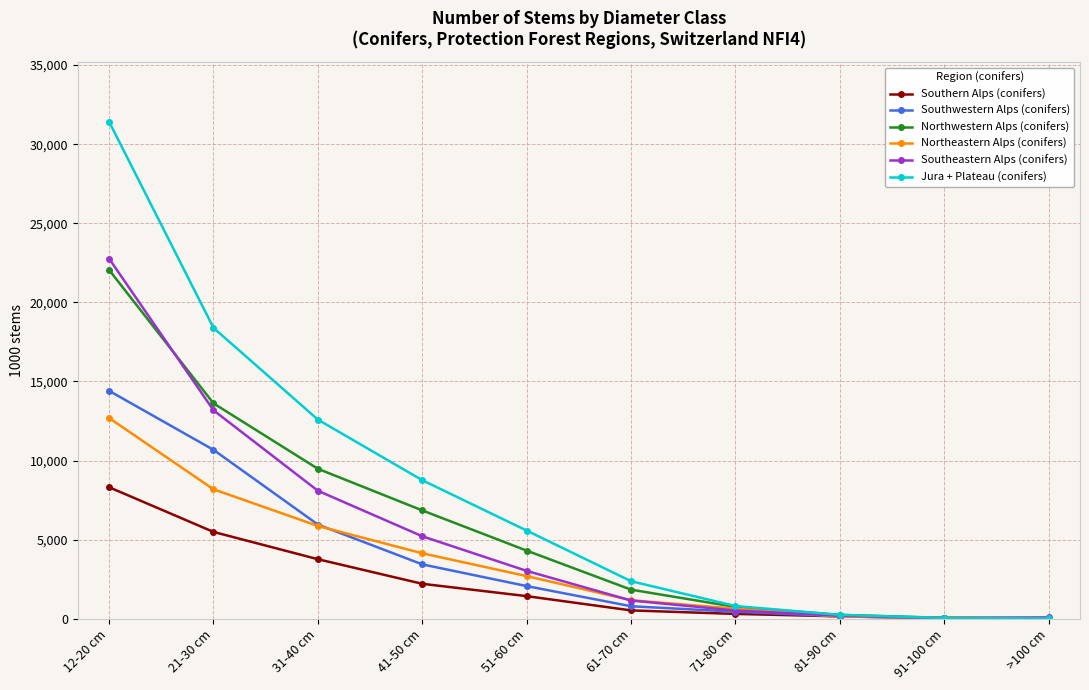

Which series has the largest range (max minus min)?

Jura + Plateau (conifers)